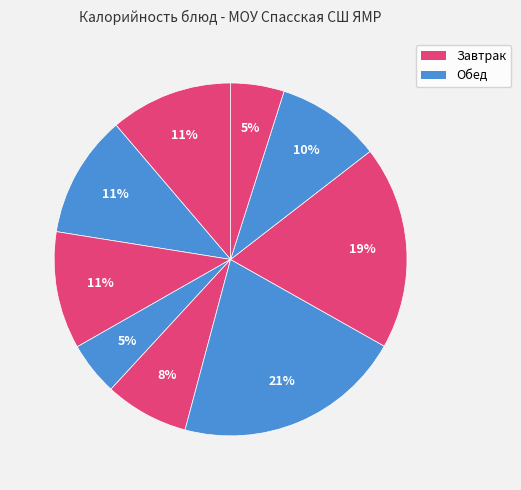

Count the number of slices in the pie.

9